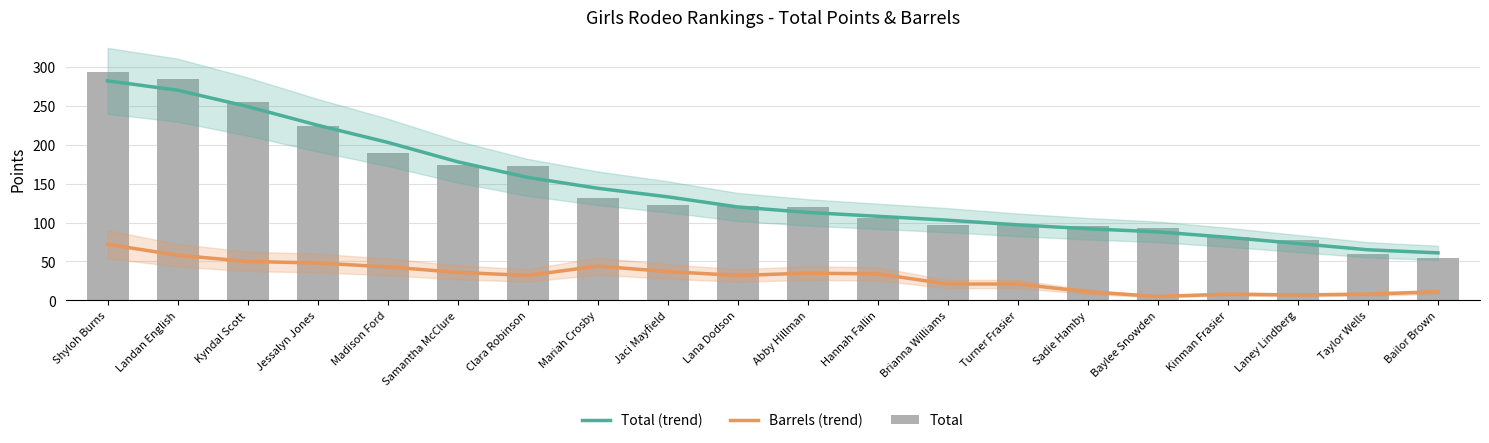

How many data points does each series have?

20